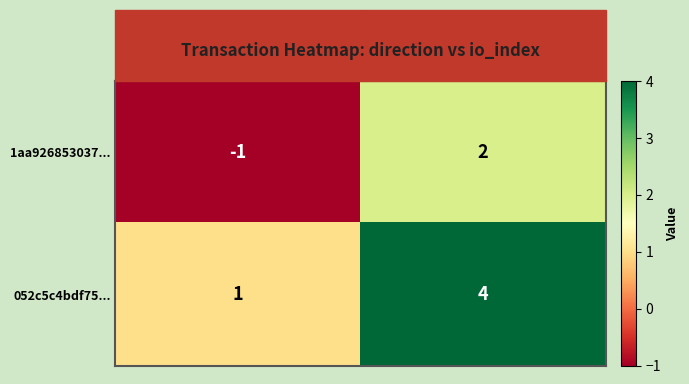

Which category has the lowest value in the 052c5c4bdf75... series?

direction